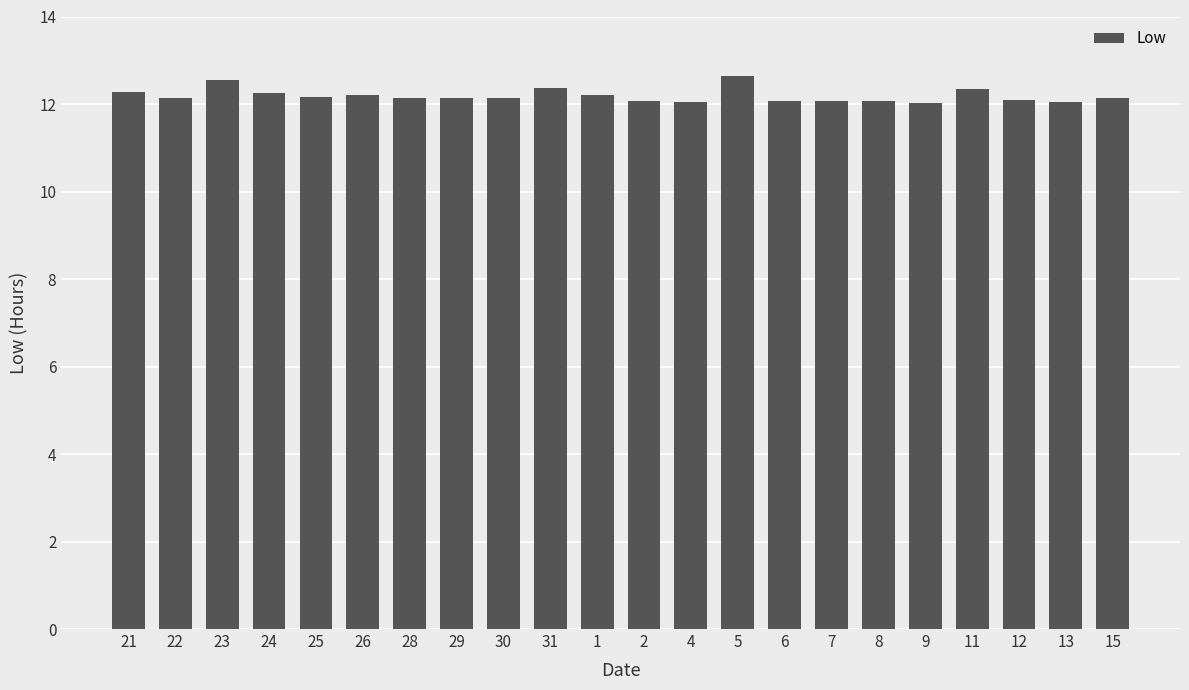

Which has a higher value, 21 or 22?

21